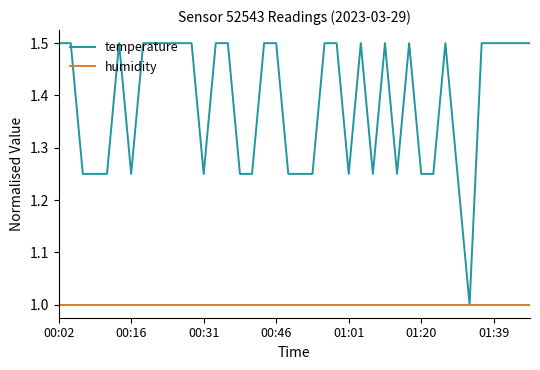

How many distinct data groups are displayed?

2